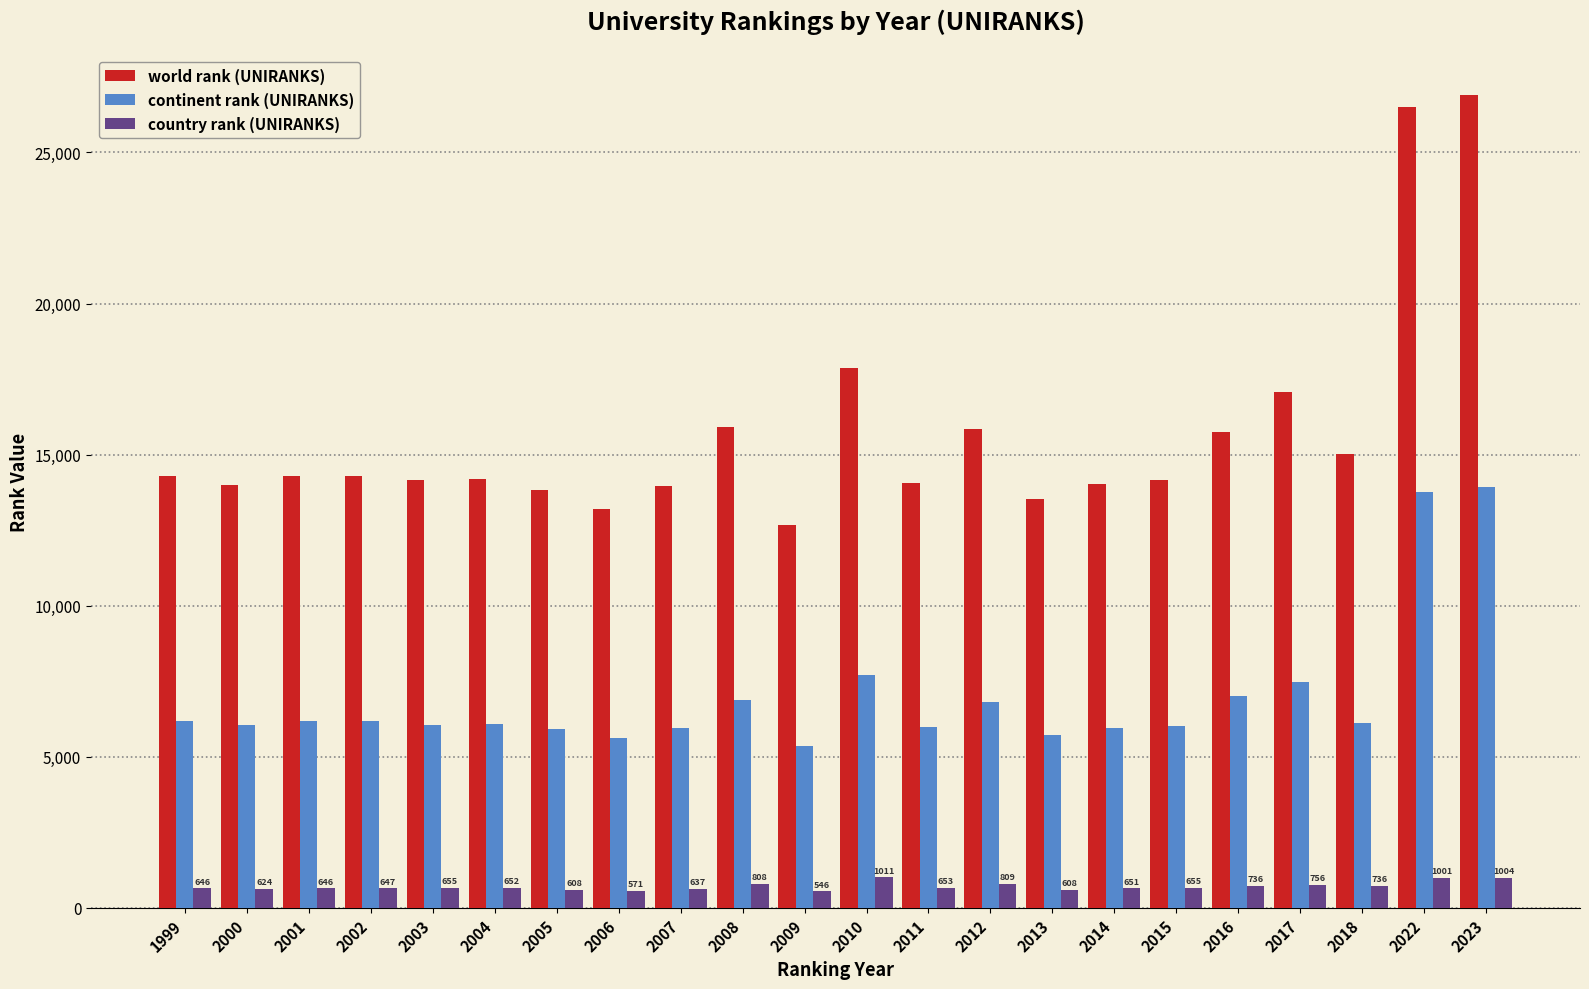

What is the value of the continent rank (UNIRANKS) bar at the 2nd from the left?

6050